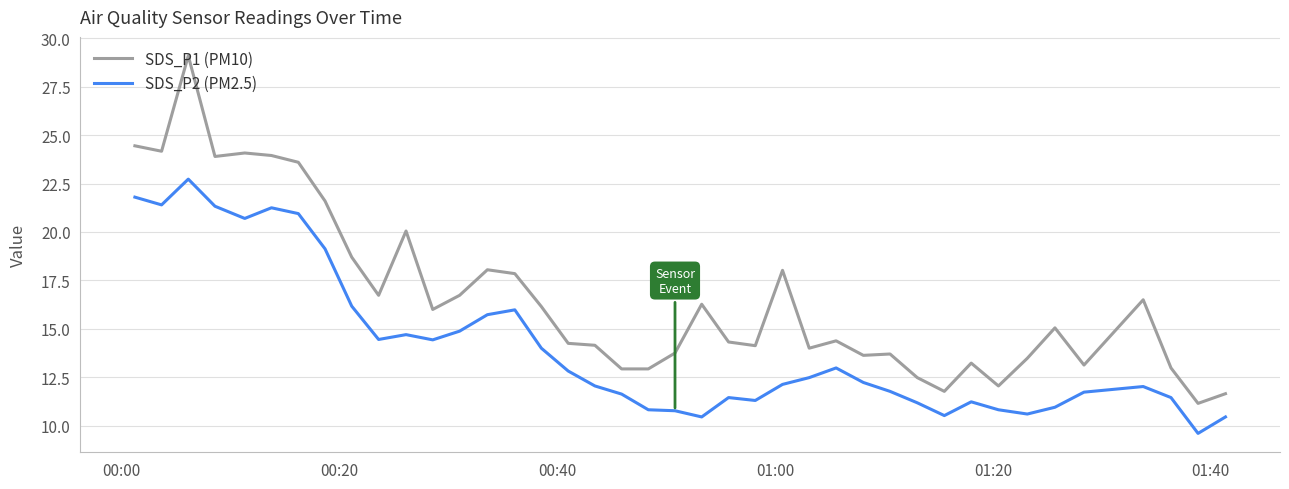

List the series in order of their peak value, highest first.

SDS_P1 (PM10), SDS_P2 (PM2.5)